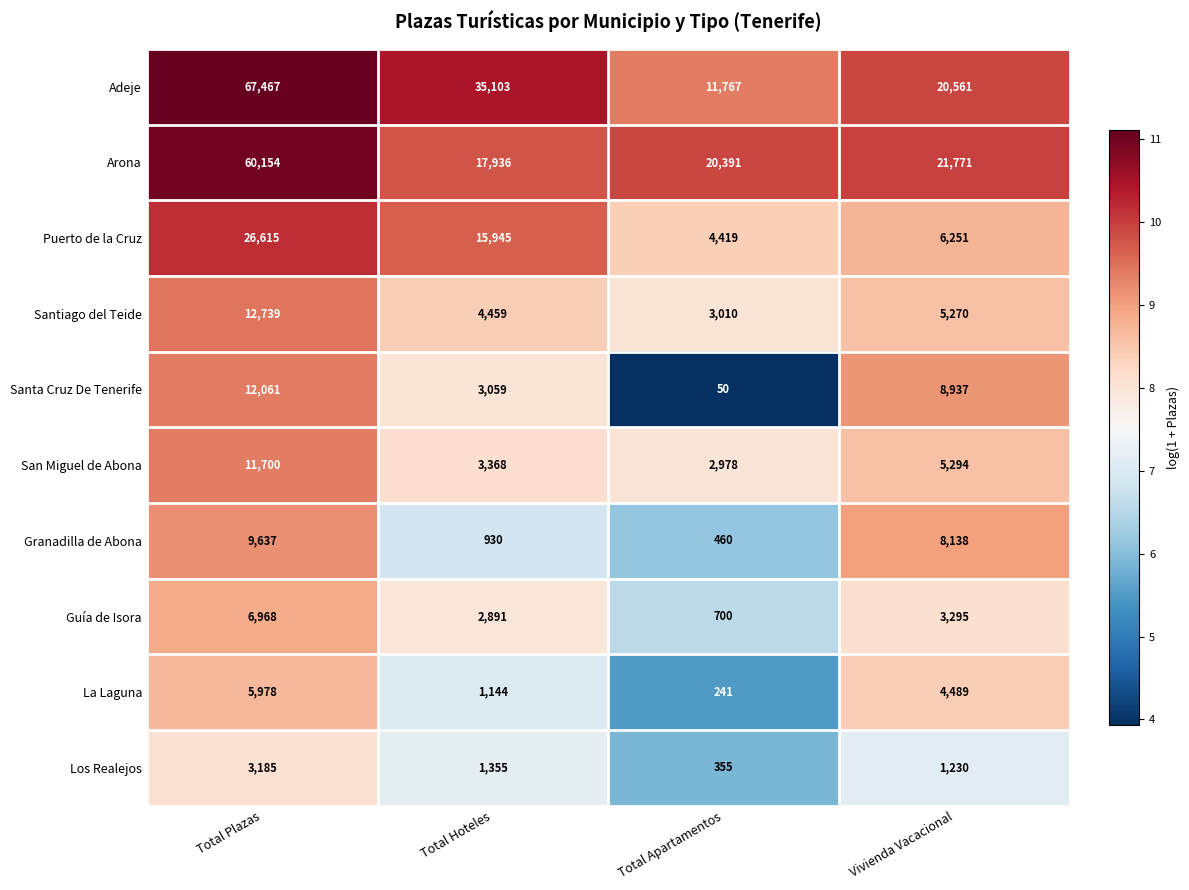

Which series has the largest total across all categories?

Adeje